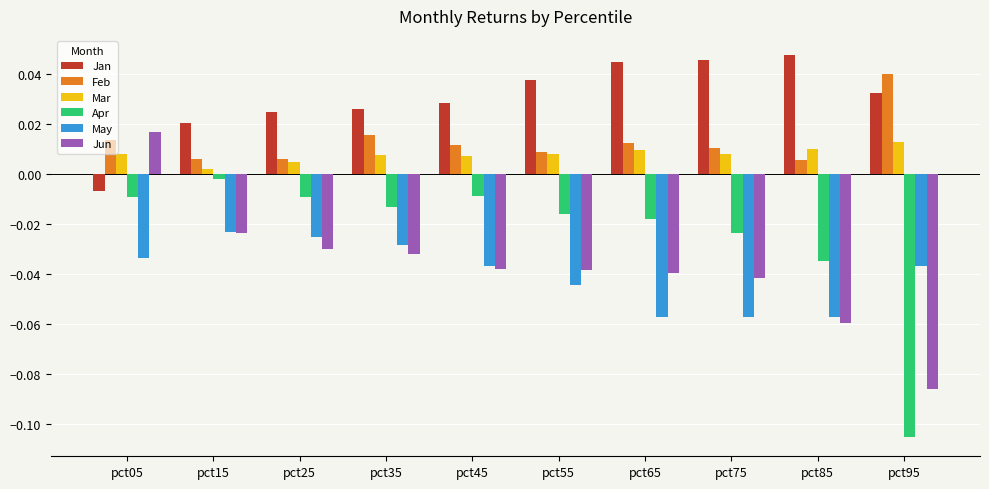

Which series has the largest total across all categories?

Jan